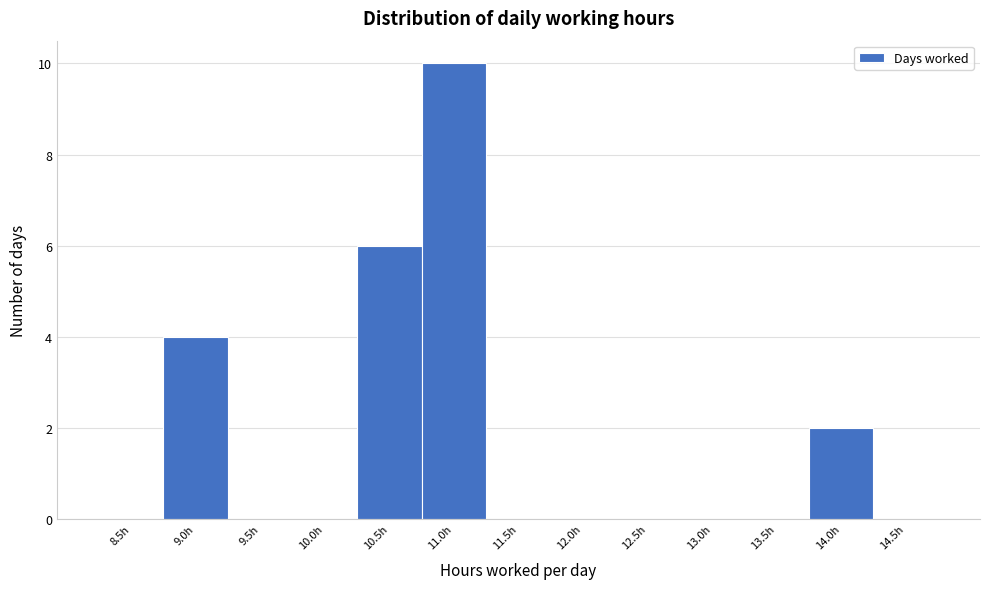

Reading right to left, transcribe all the data shown in this chart.

14.5h=0	14.0h=2	13.5h=0	13.0h=0	12.5h=0	12.0h=0	11.5h=0	11.0h=10	10.5h=6	10.0h=0	9.5h=0	9.0h=4	8.5h=0